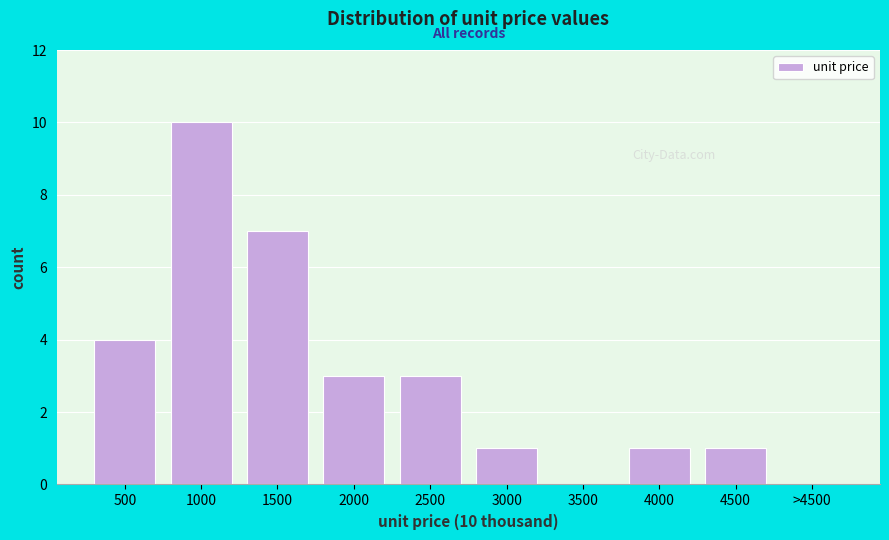

Reading right to left, what are all the values shown in this chart?

>4500=0	4500=1	4000=1	3500=0	3000=1	2500=3	2000=3	1500=7	1000=10	500=4